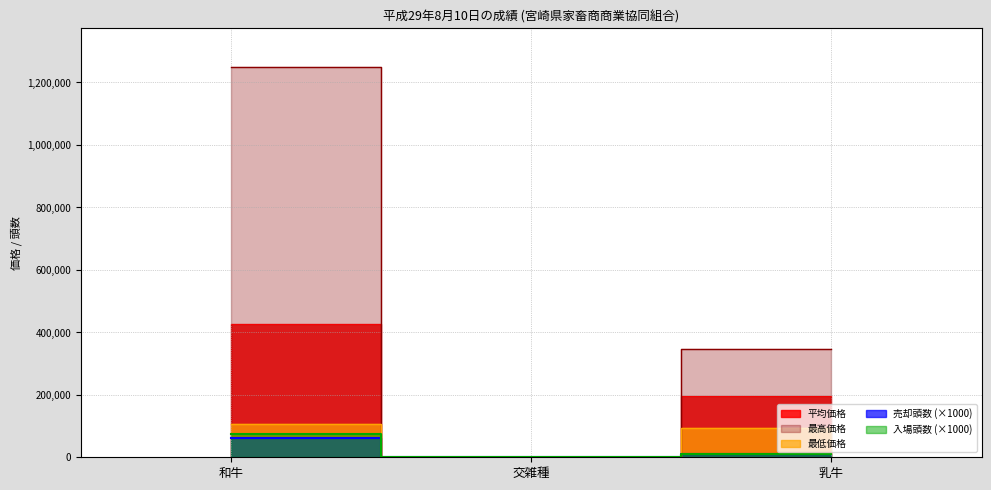

What is the difference between the highest and lowest values at 和牛?

1185480